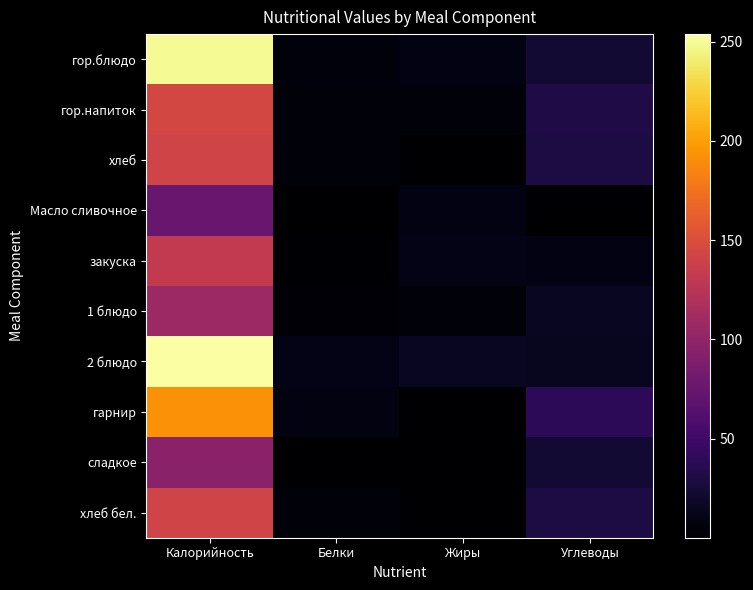

At which category is the sum across all series the highest?

Калорийность